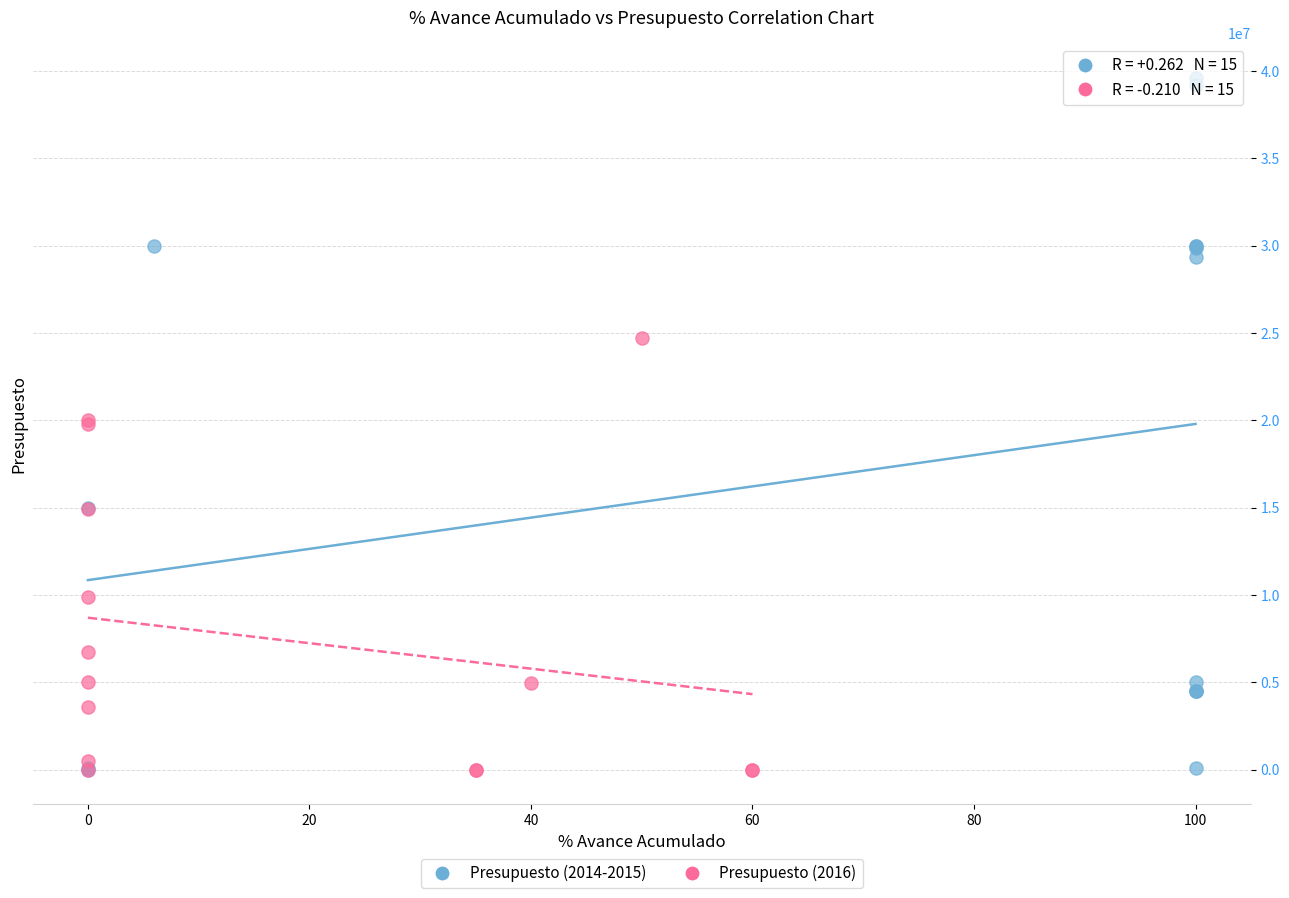

Which series reaches the maximum Y coordinate?

Presupuesto (2014-2015)